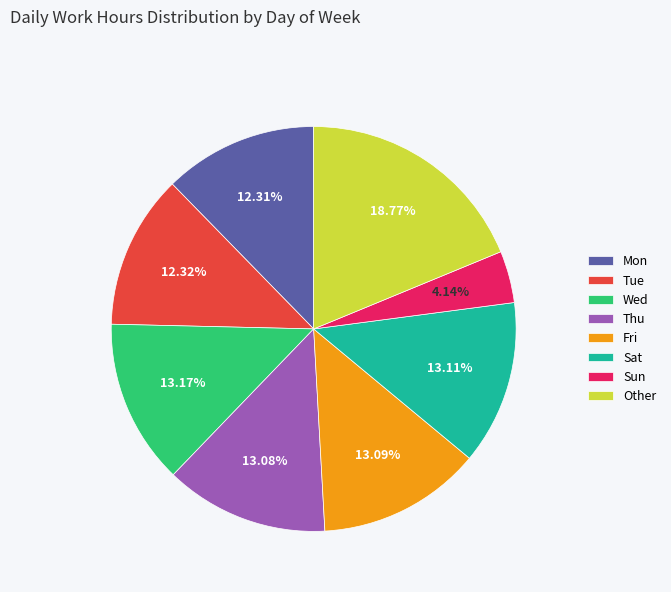

Which has a higher value, Sat or Mon?

Sat